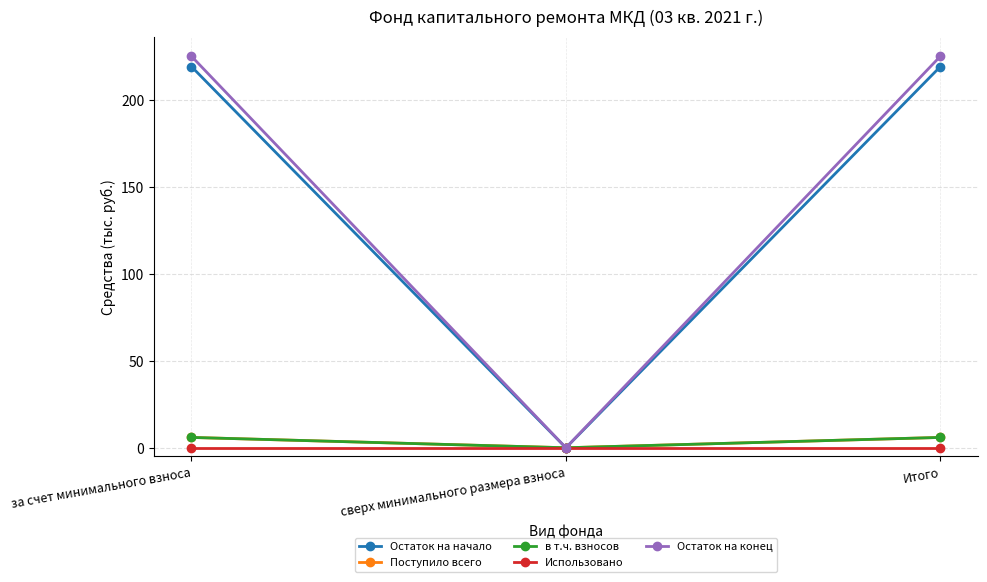

Reading right to left, transcribe all the data shown in this chart.

Остаток на начало: 219.3	0.0	219.3
Поступило всего: 5.9	0.0	5.9
в т.ч. взносов: 5.9	0.0	5.9
Использовано: 0.0	0.0	0.0
Остаток на конец: 225.2	0.0	225.2